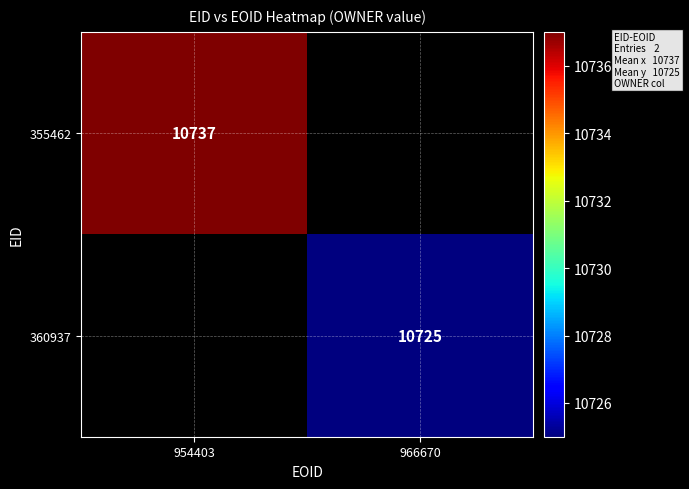

What is the minimum value shown in the chart?

10725.0